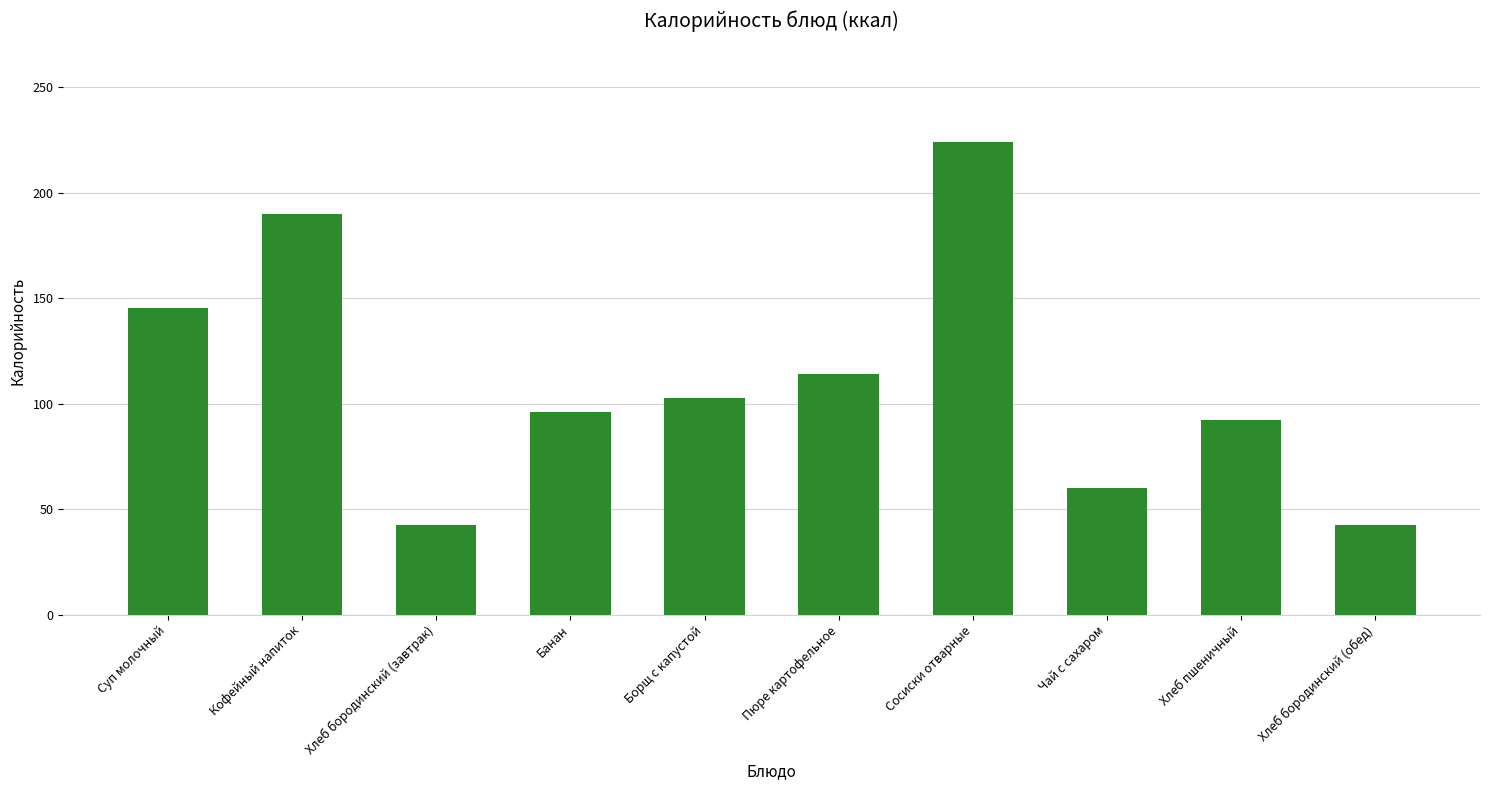

What is the difference between the second highest and minimum values?

147.3